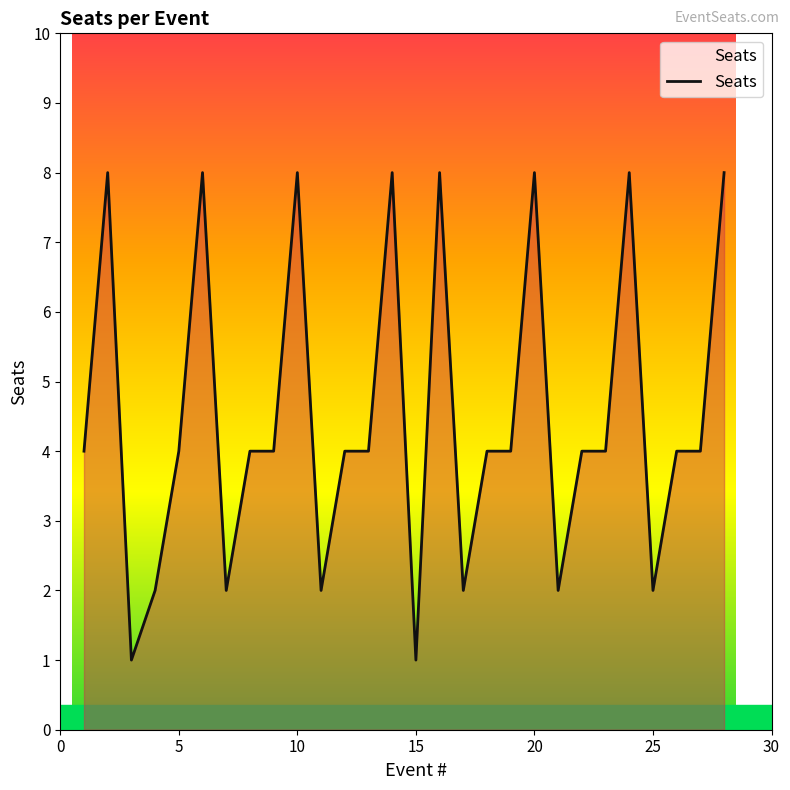

Does the chart display data point markers on the line(s)?

No